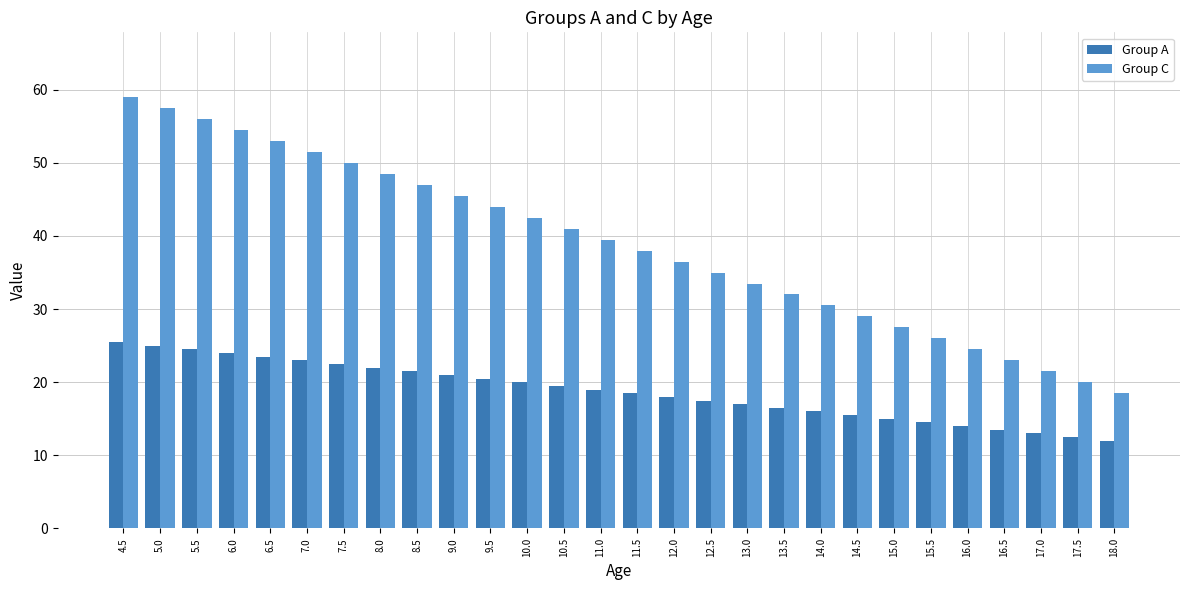

What is the value of the Group C bar at the 4th from the left?

54.5